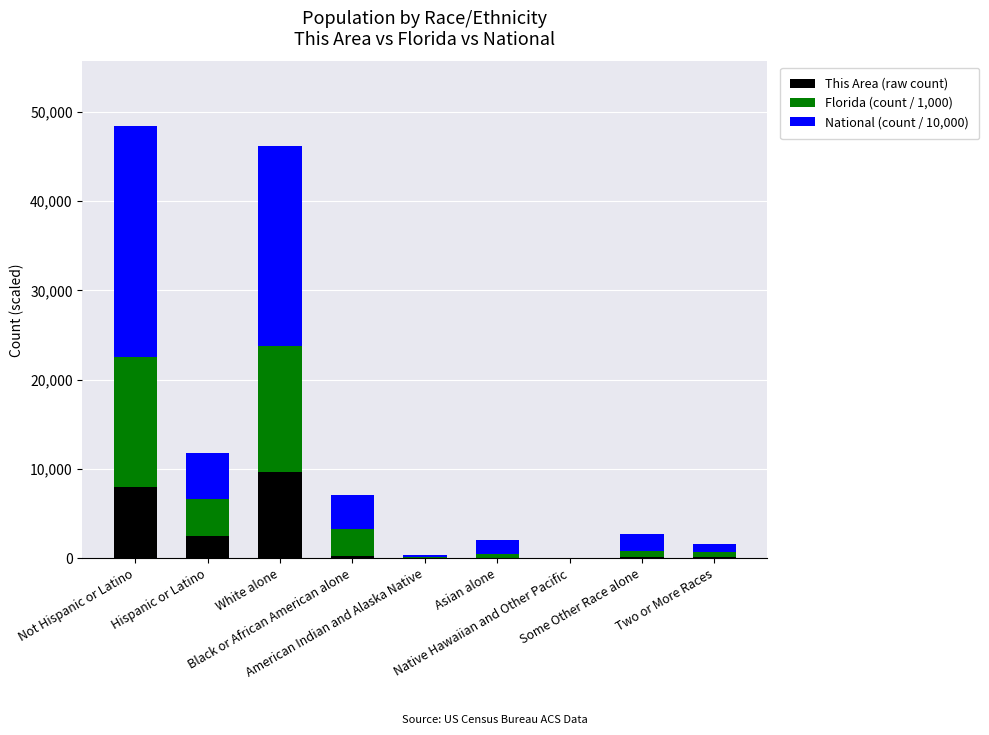

What are all the series names shown in the legend?

This Area (raw count), Florida (count / 1,000), National (count / 10,000)